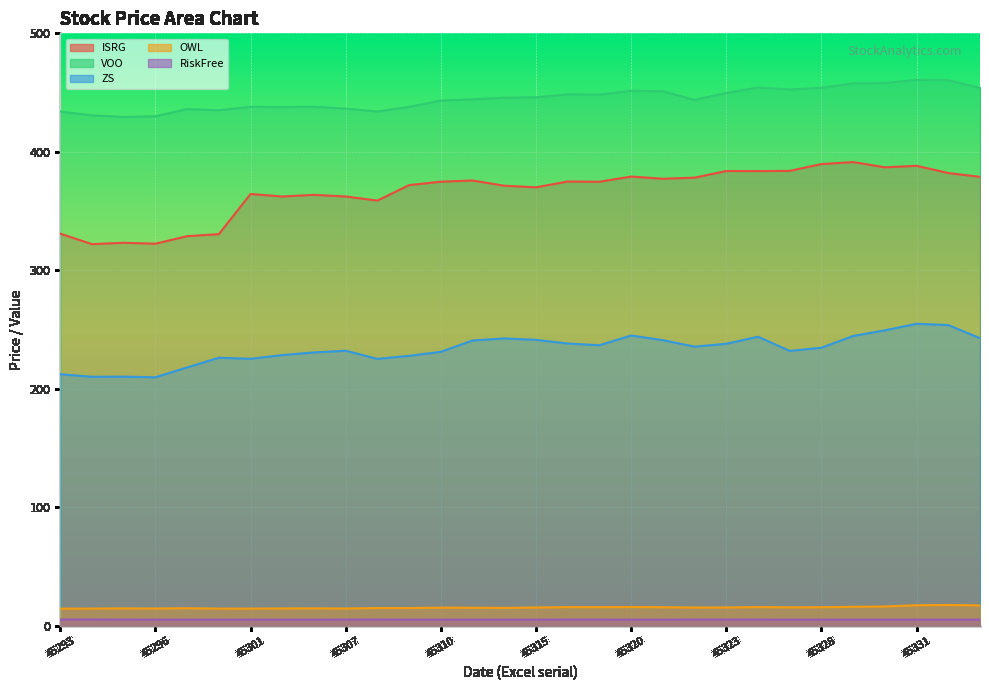

The value of VOO at 45335 is 785.7. True or false?

False